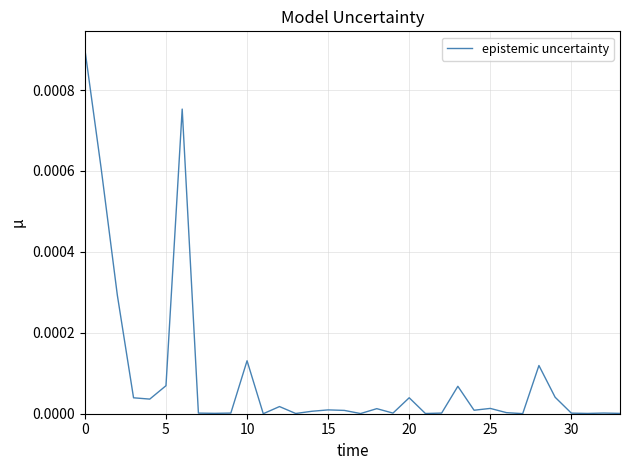

Where is the data nearest to the value 0?

11